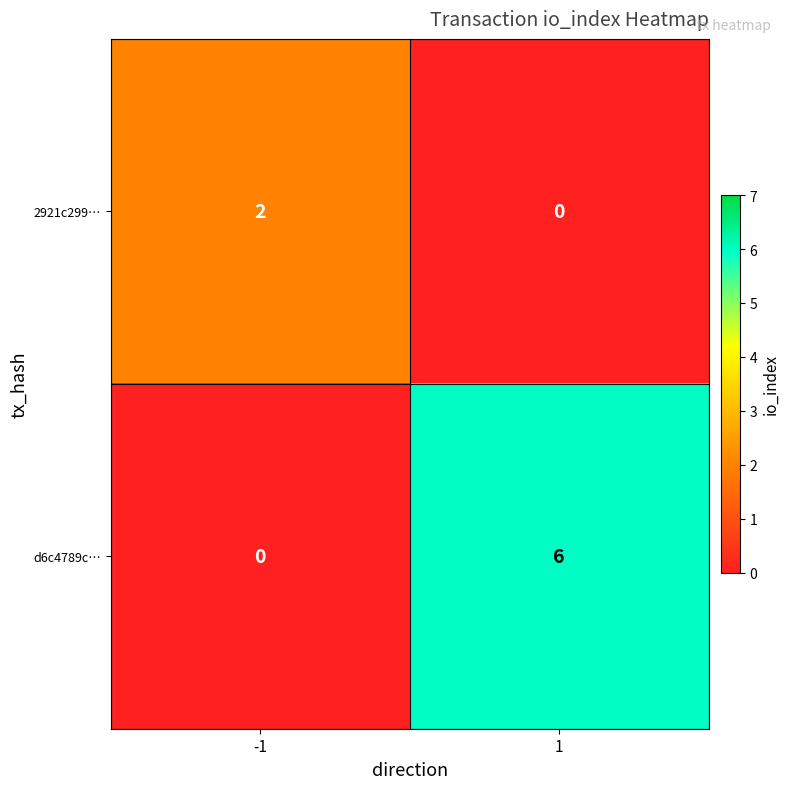

Is it true that d6c4789c… equals 3 at 1?

False